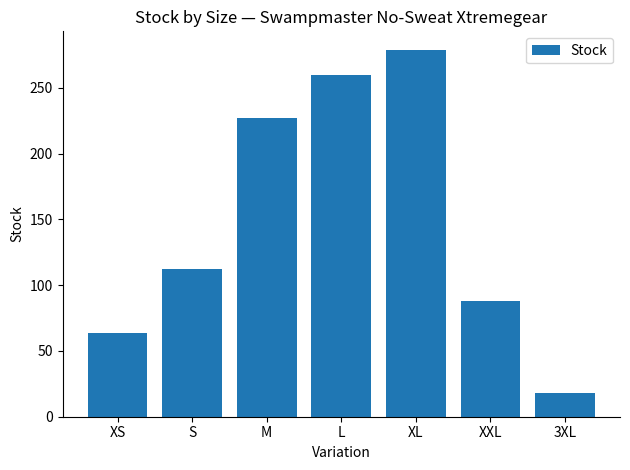

What is the maximum value shown in the chart?

279